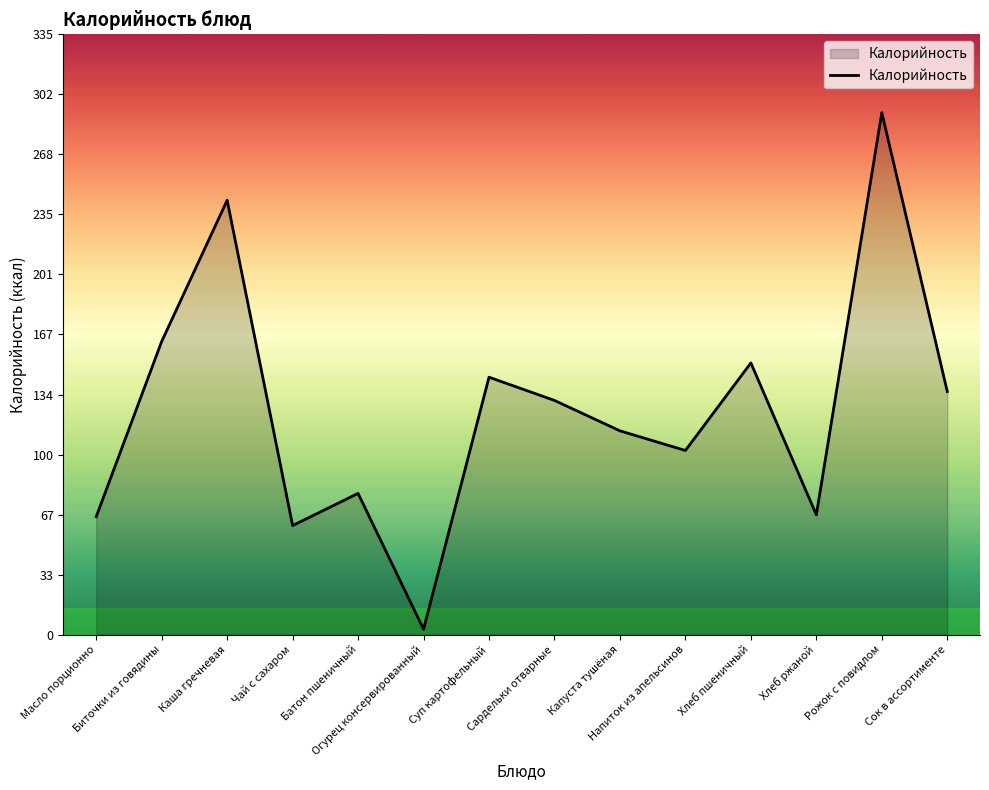

What is the greatest value displayed?

292